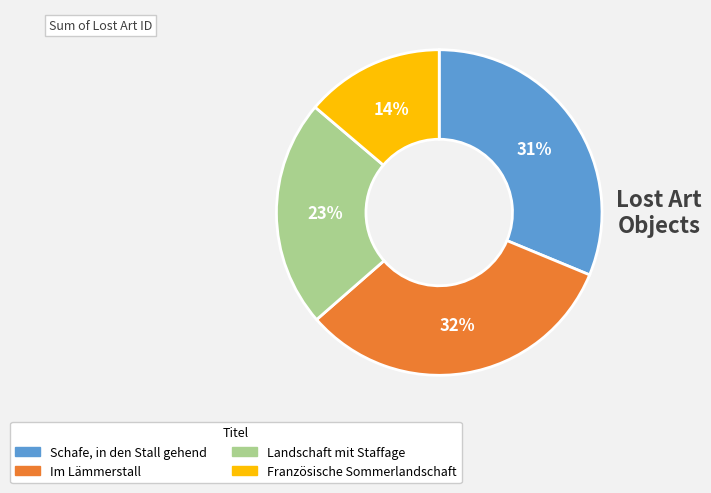

To the nearest percent, what is the difference between the Schafe, in den Stall gehend and Französische Sommerlandschaft slice percentages?

17%